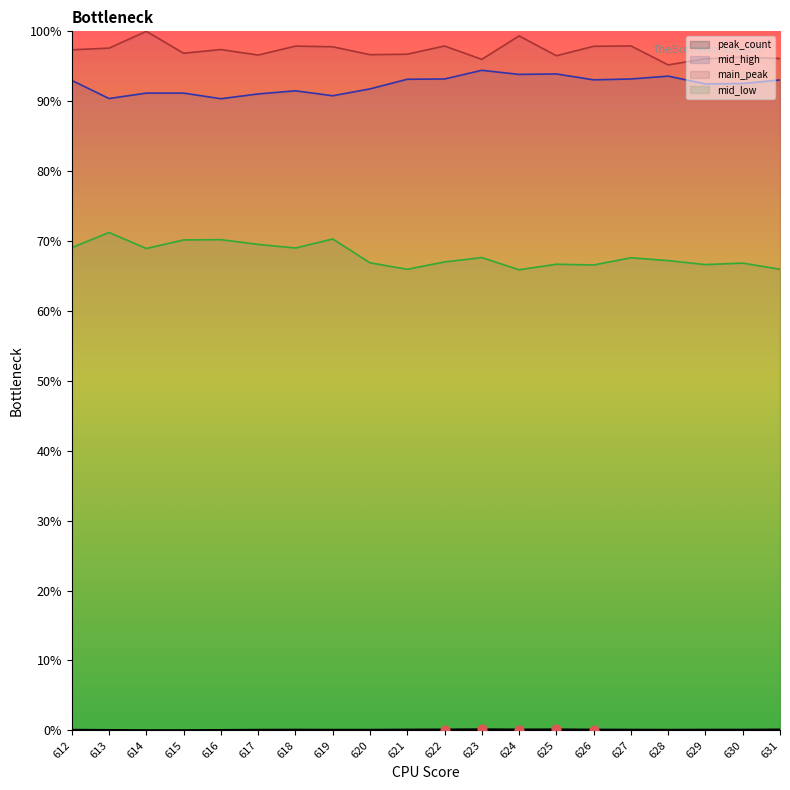

Which series has the largest Y range (max minus min)?

mid_low